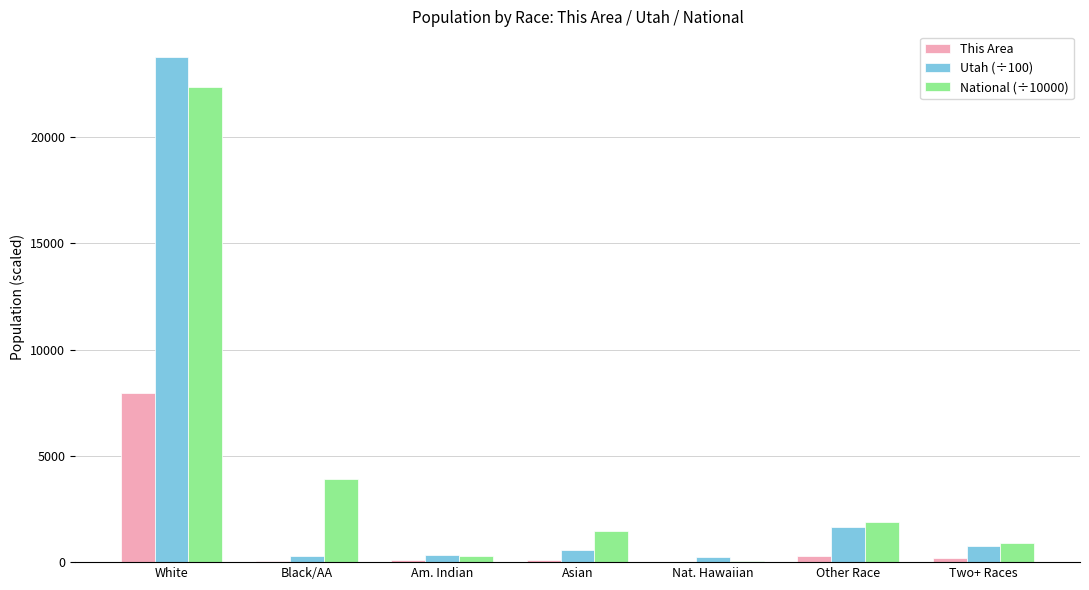

Which series changed the most between White and Black/AA?

Utah (÷100)